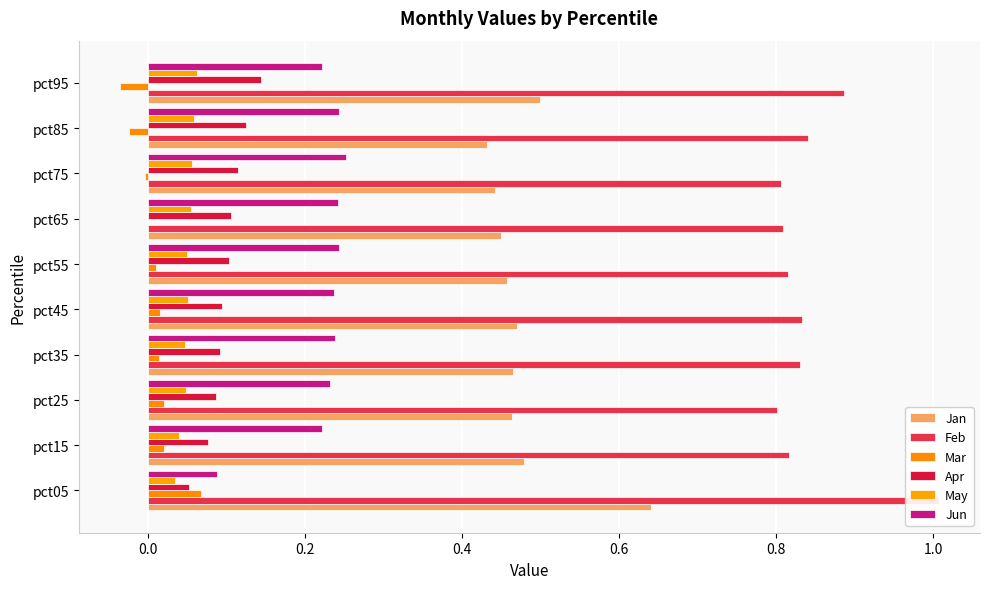

What are all the series names shown in the legend?

Jan, Feb, Mar, Apr, May, Jun